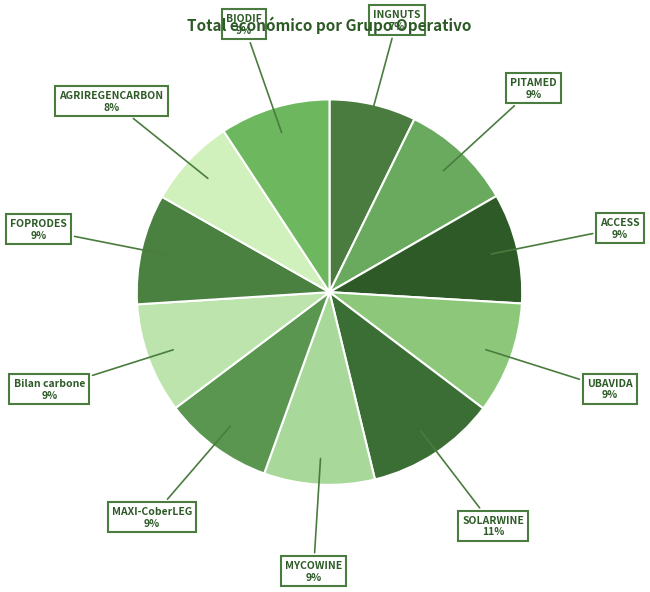

What is the largest slice in the pie chart?

SOLARWINE